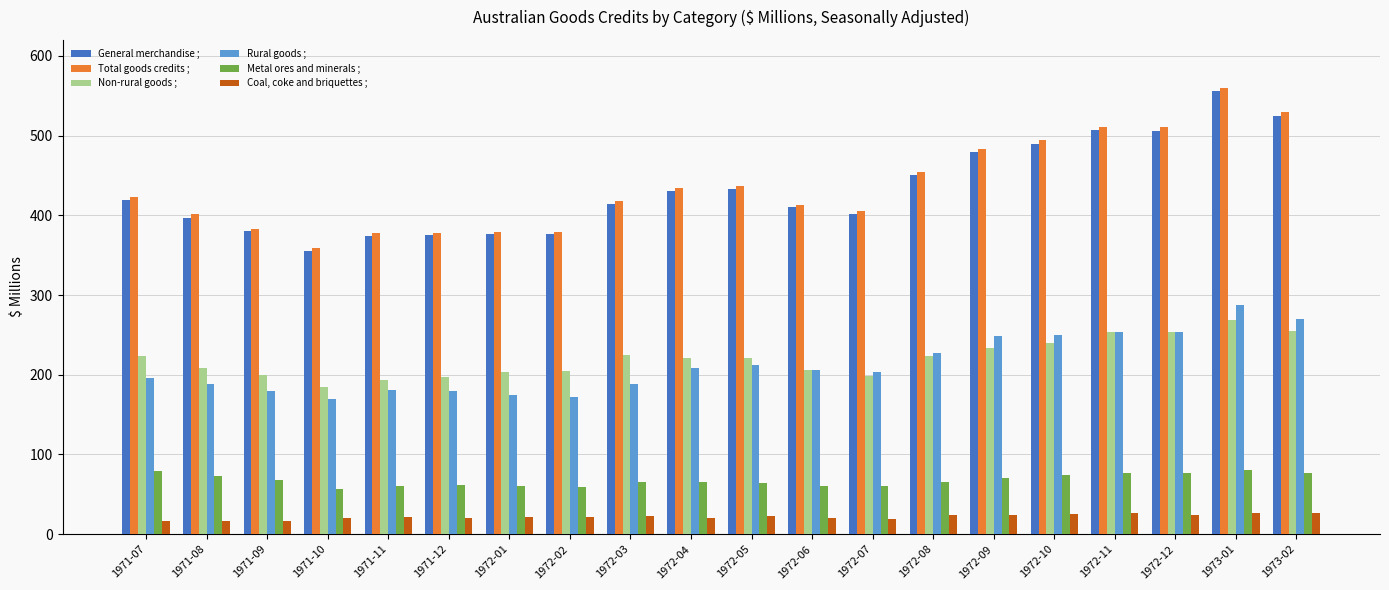

What position from the left is 1972-02?

8